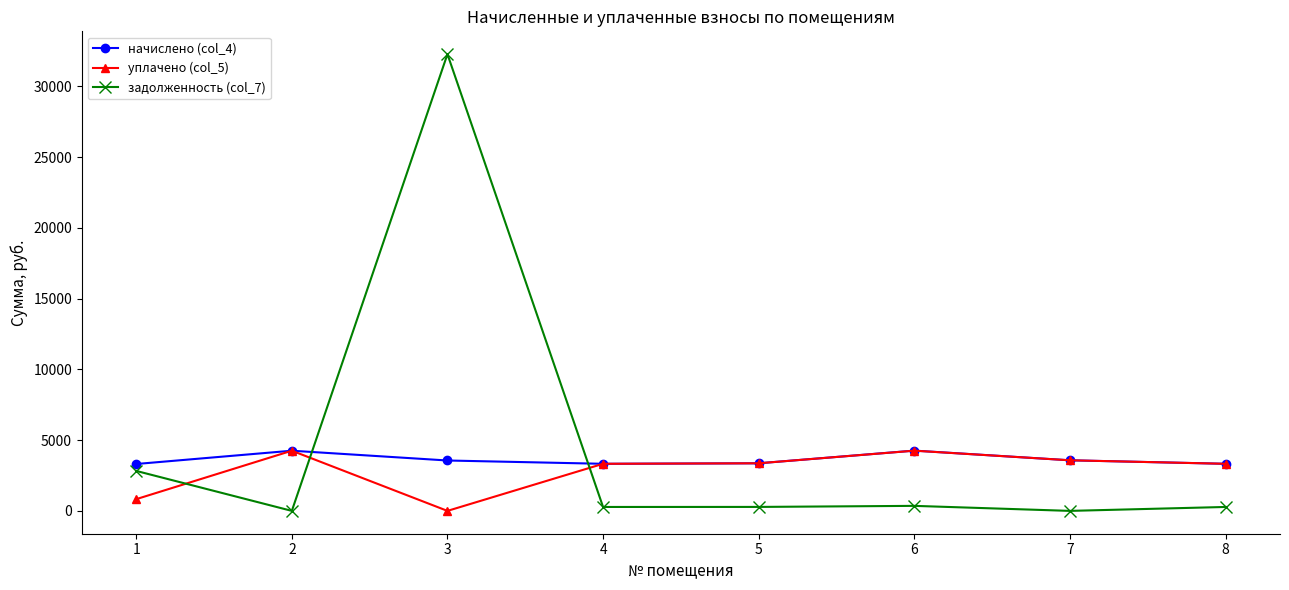

Between 4 and 6, which series saw the biggest shift?

начислено (col_4)